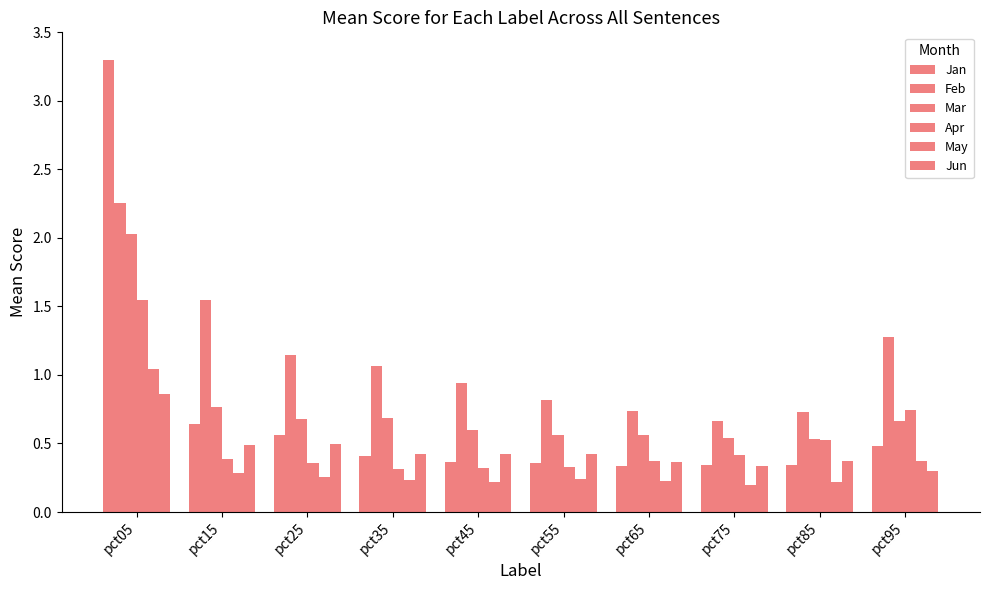

Does the chart contain any negative values?

No